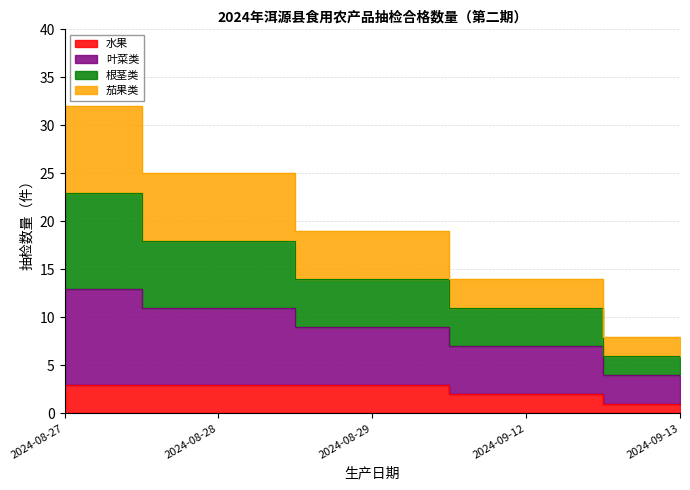

What position from the right is 2024-08-29?

3